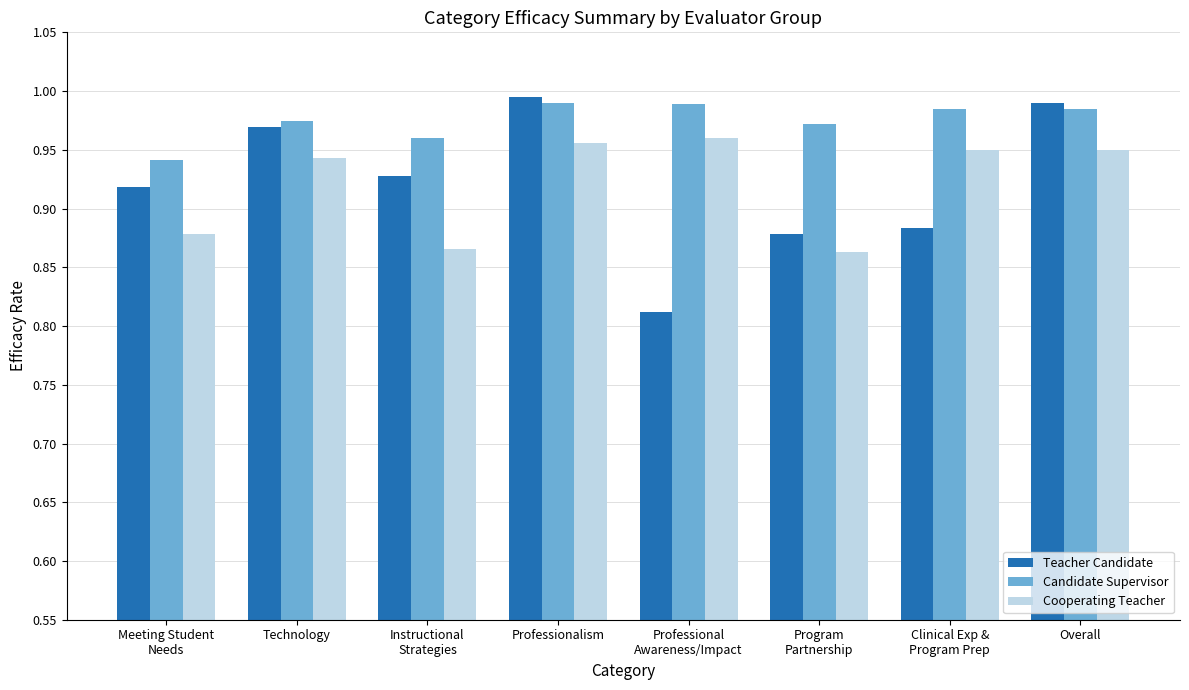

Which series has the largest total across all categories?

Candidate Supervisor